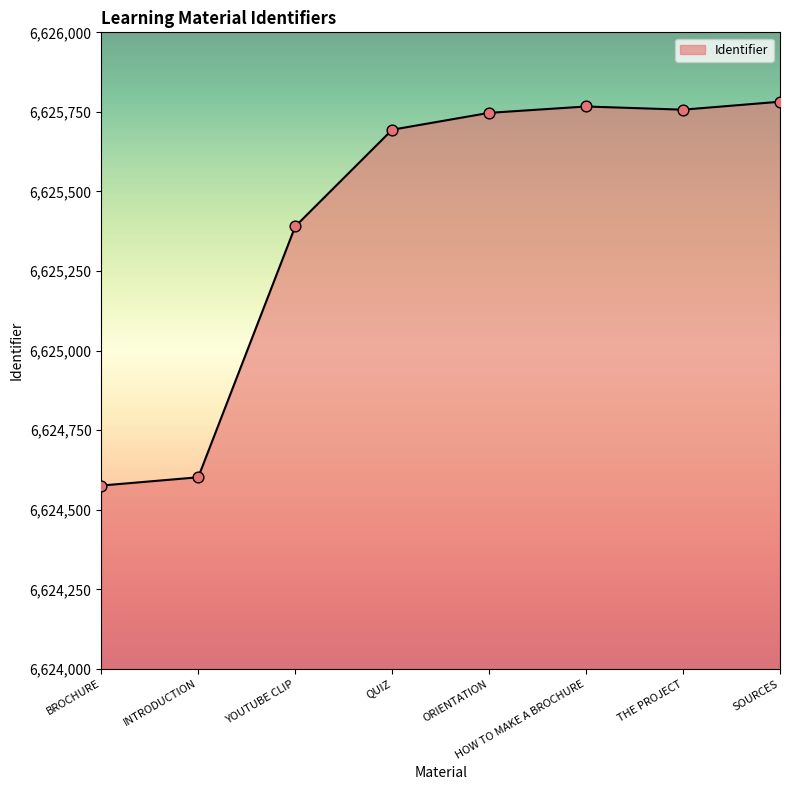

What is the ratio of the value at QUIZ to the value at THE PROJECT?

1.0